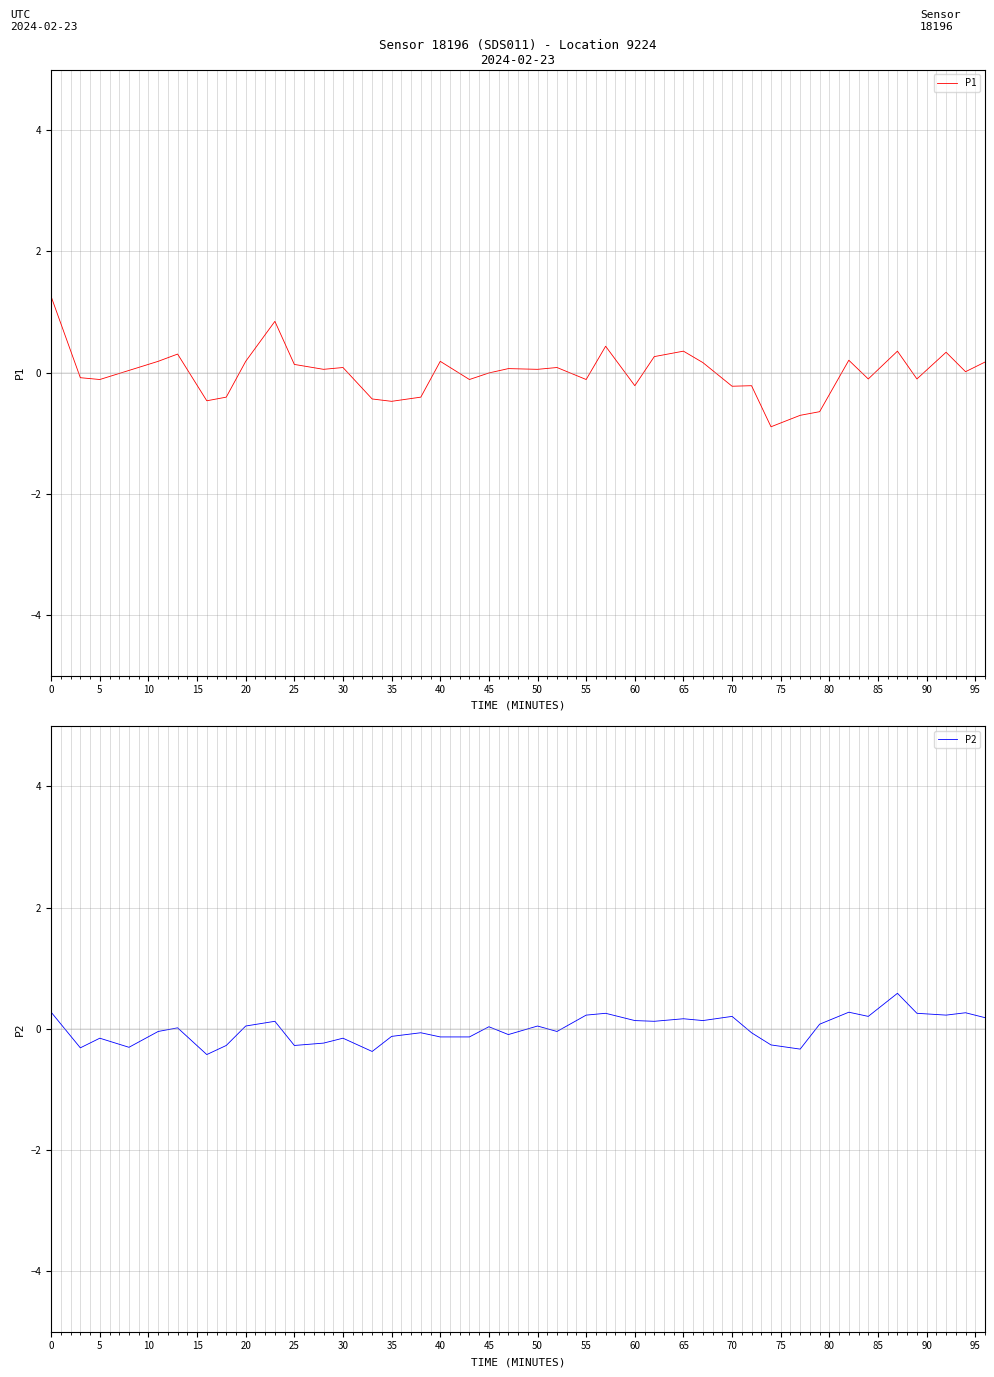

In P2, how many points are lower than both neighbors (excluding endpoints)?

12